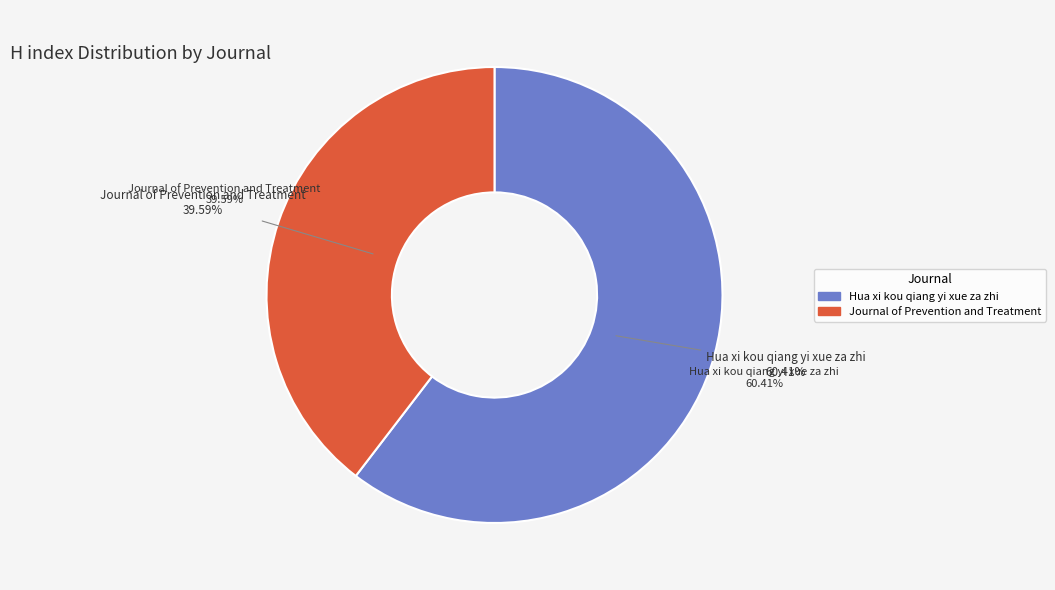

What percentage is the Journal of Prevention and Treatment slice, to the nearest percent?

40%